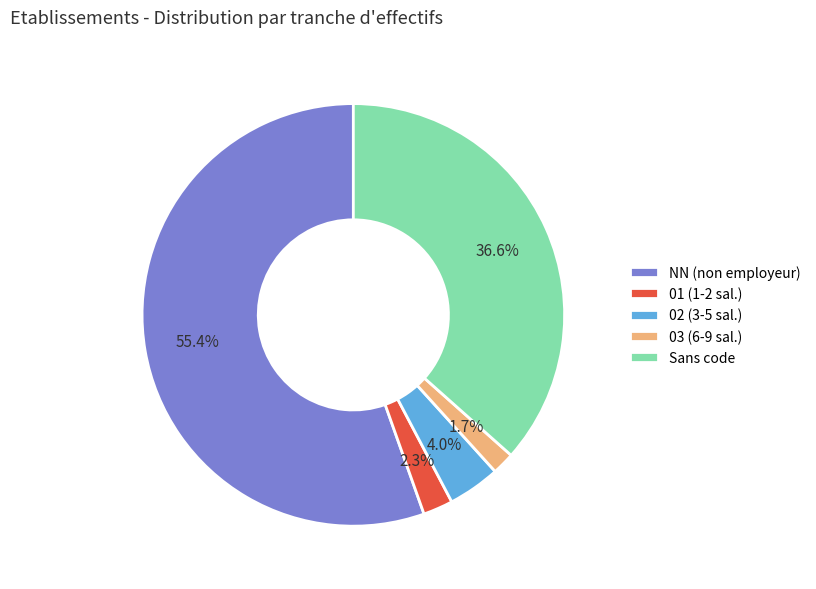

What percentage is NOT represented by NN (non employeur)?

44.6%